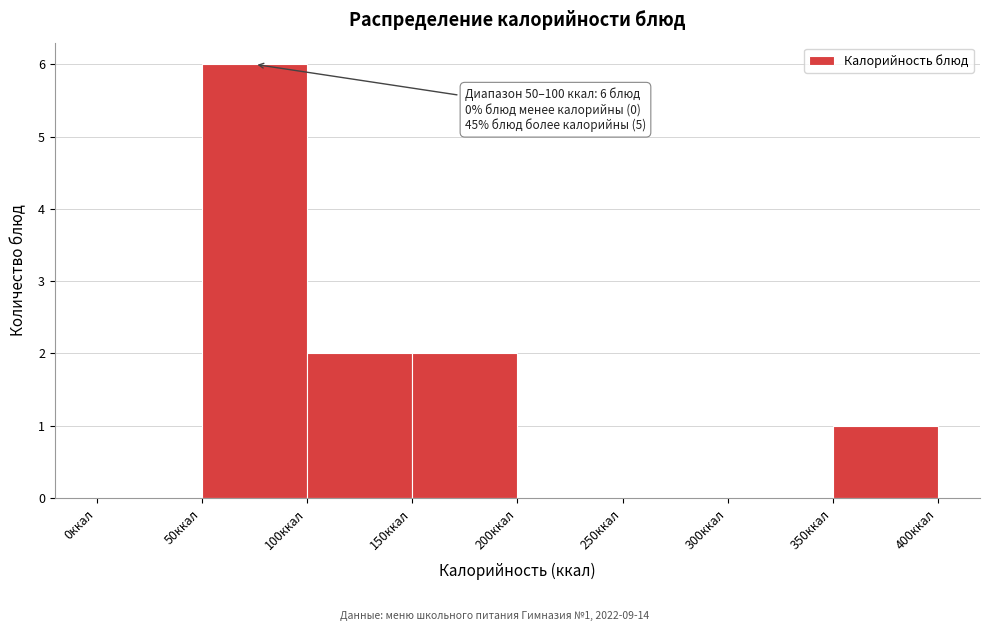

Which range on the x-axis has the tallest bar?

50 to 100